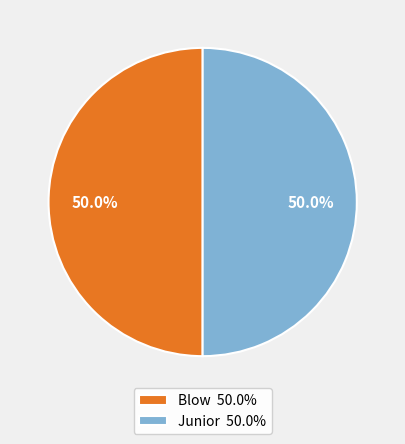

Do Blow and Junior together represent more than half of the pie?

Yes